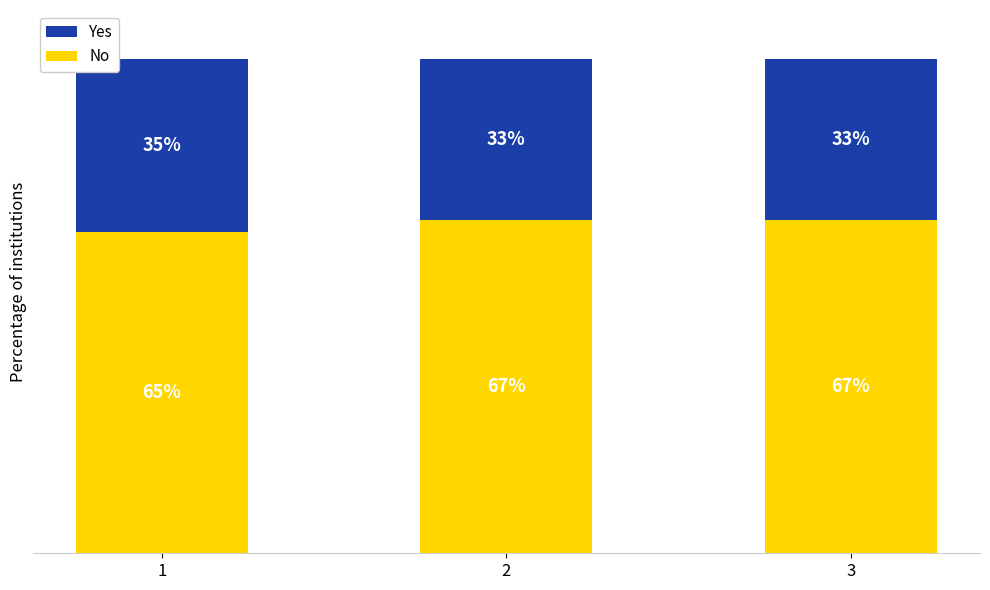

Rank the series at 3 from highest to lowest value.

No, Yes